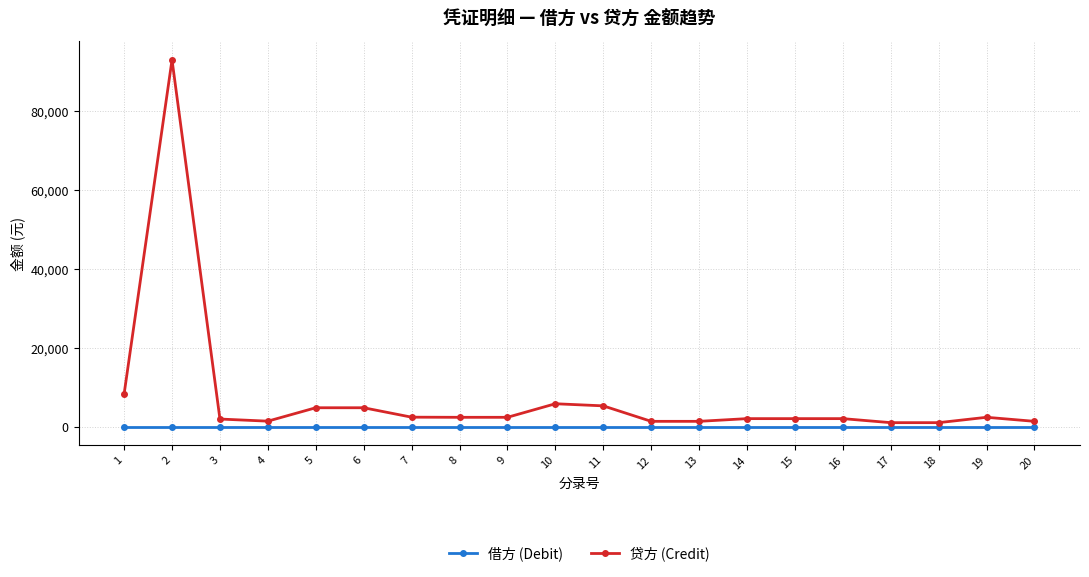

Which series has the largest total across all categories?

贷方 (Credit)